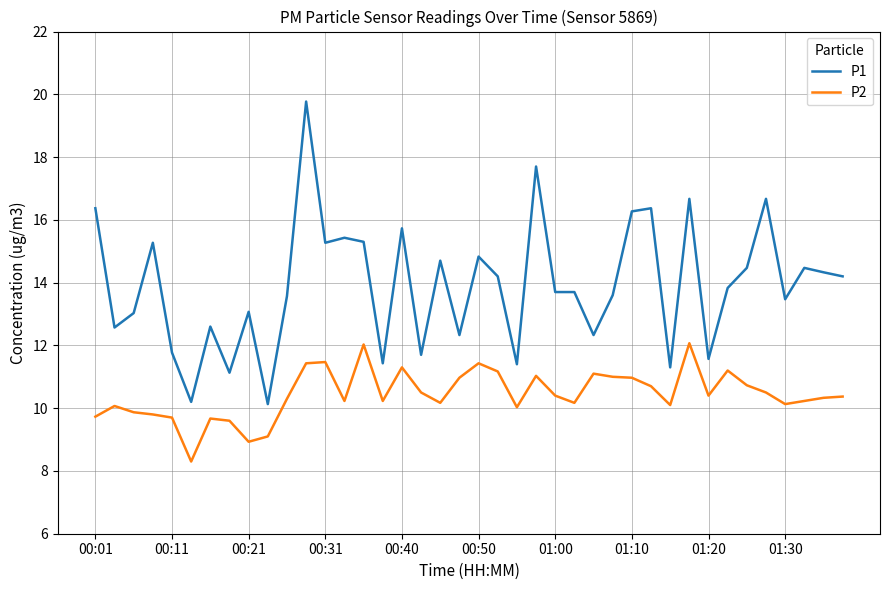

What is the difference between the maximum and minimum values in the P2 series?

3.8